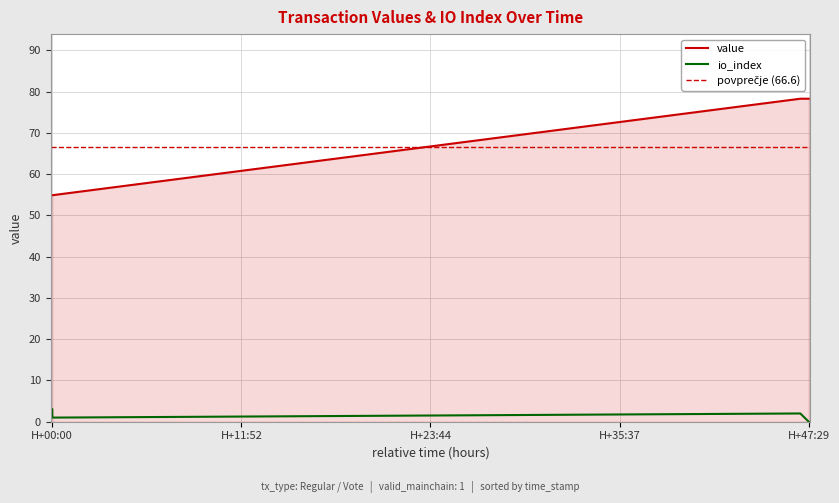

Is it true that value equals 87.7 at H+00:00?

False